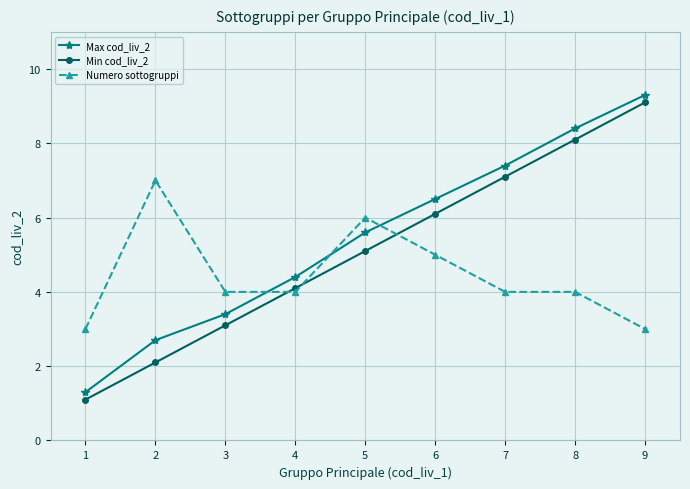

What is the minimum value shown in the chart?

1.1